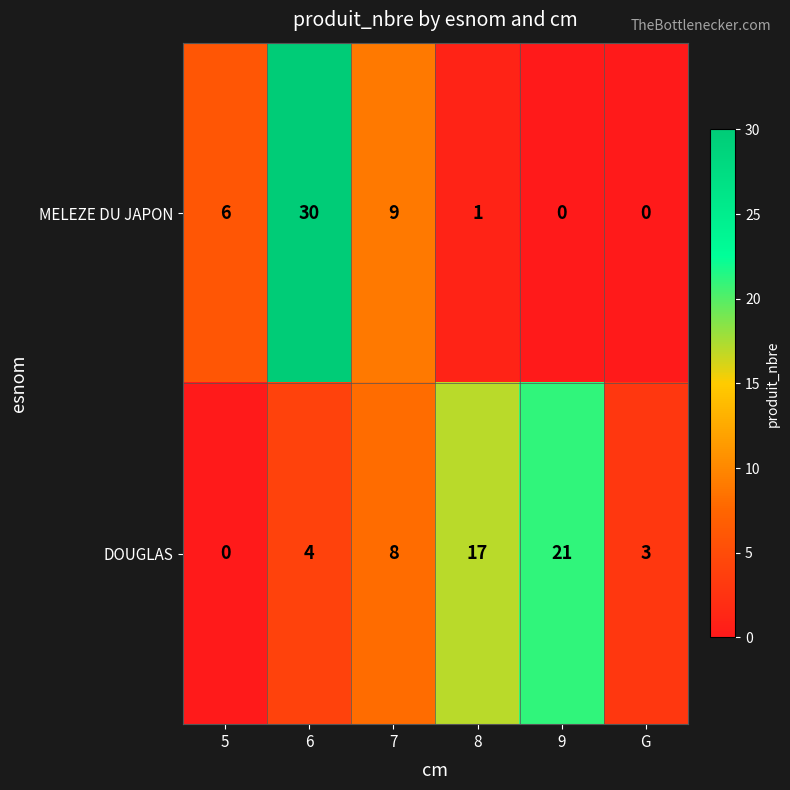

How many series are shown in this chart?

2